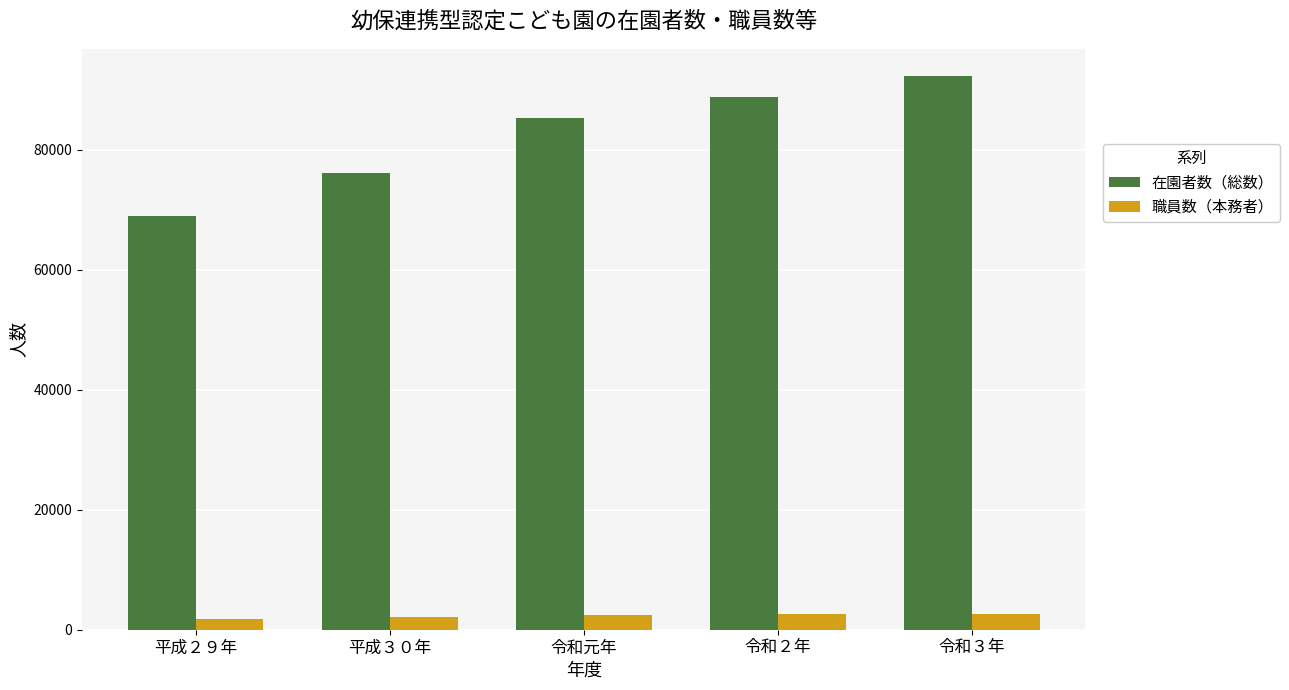

What is the maximum value shown in the chart?

92232